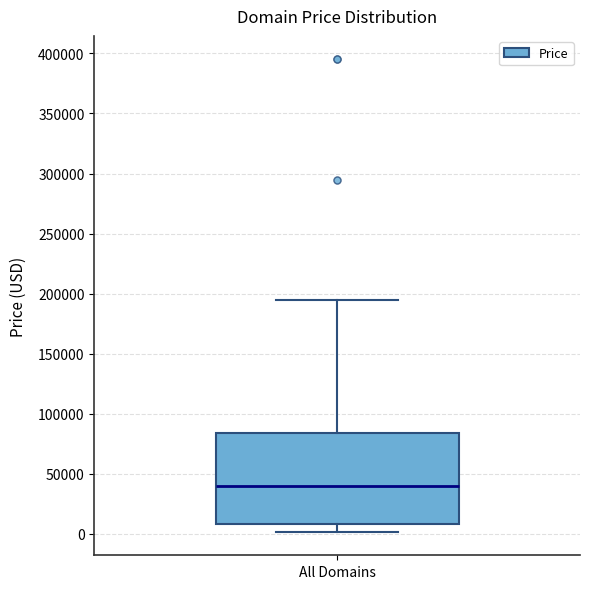

Read this box plot against the y-axis: the position of the median line, the range covered by the box, and the ends of both whiskers. The values are not printed on the chart, so give them approximately, as read against the axis.

median 40000, box 10000 to 85000, whiskers 0 to 195000